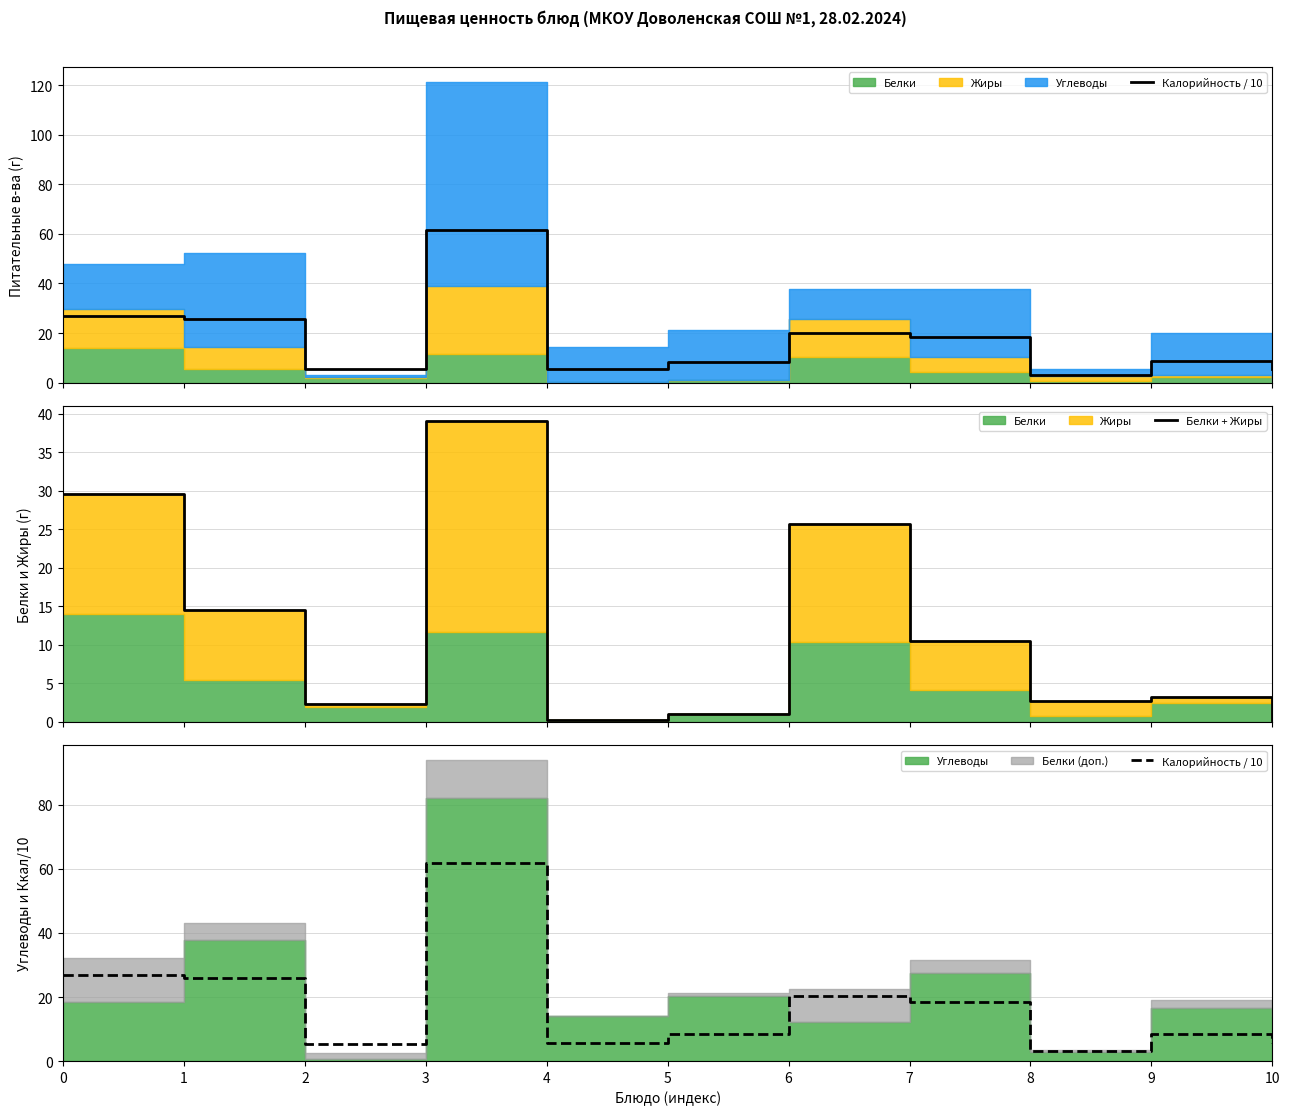

At which label does Калорийность / 10 reach its peak?

3